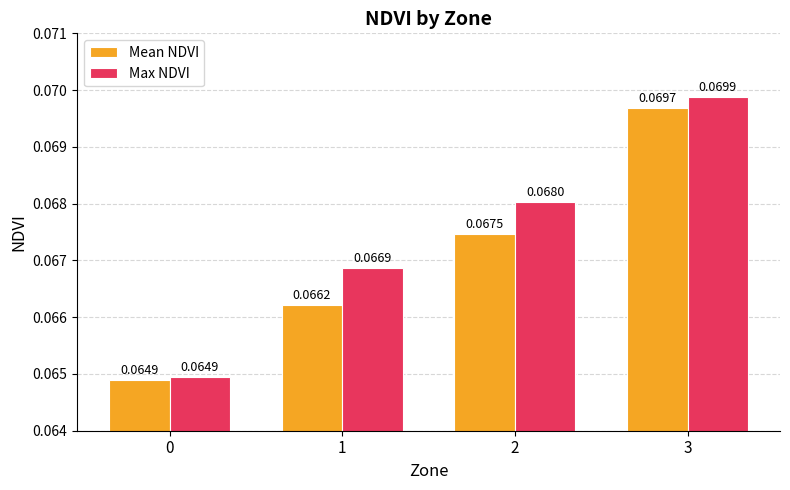

Is the value of Max NDVI at 2 greater than the value of Mean NDVI at 2?

Yes